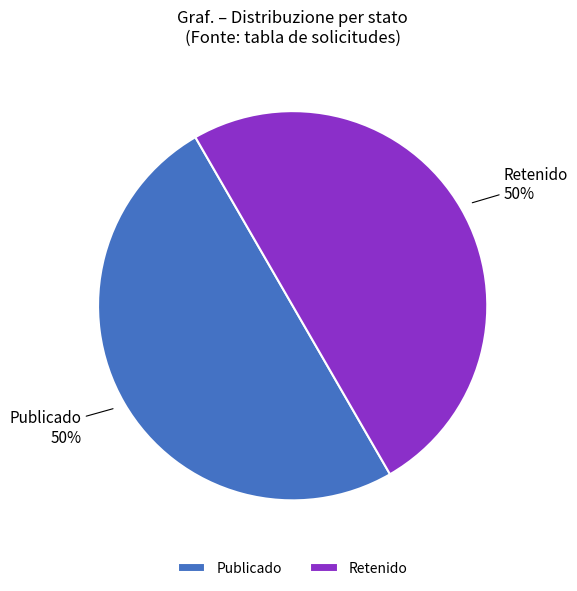

What is the ratio of the value at Publicado to the value at Retenido?

1.0